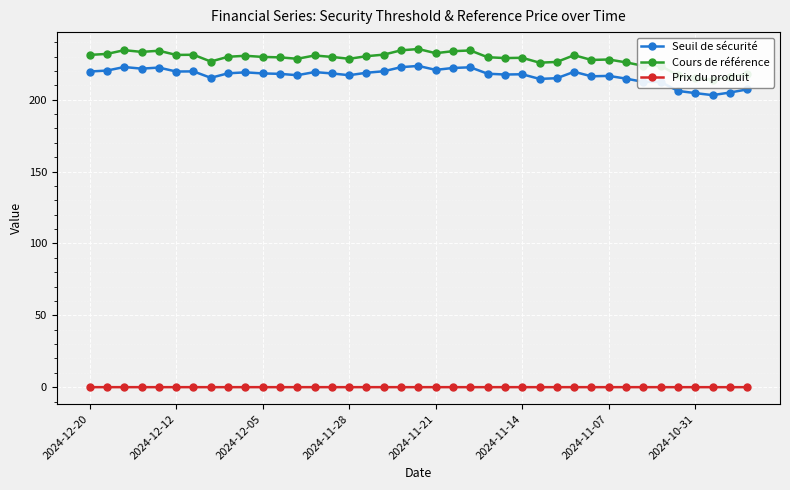

At 38, list the series in order from largest to smallest.

Cours de référence, Seuil de sécurité, Prix du produit